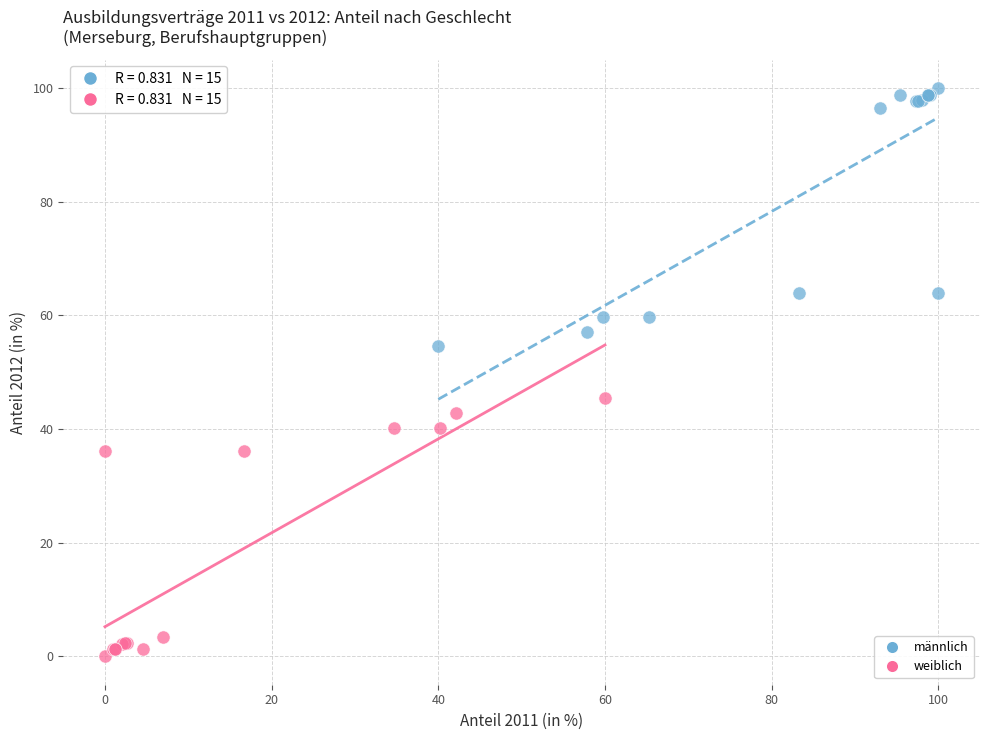

Which series contains the highest Y value?

männlich